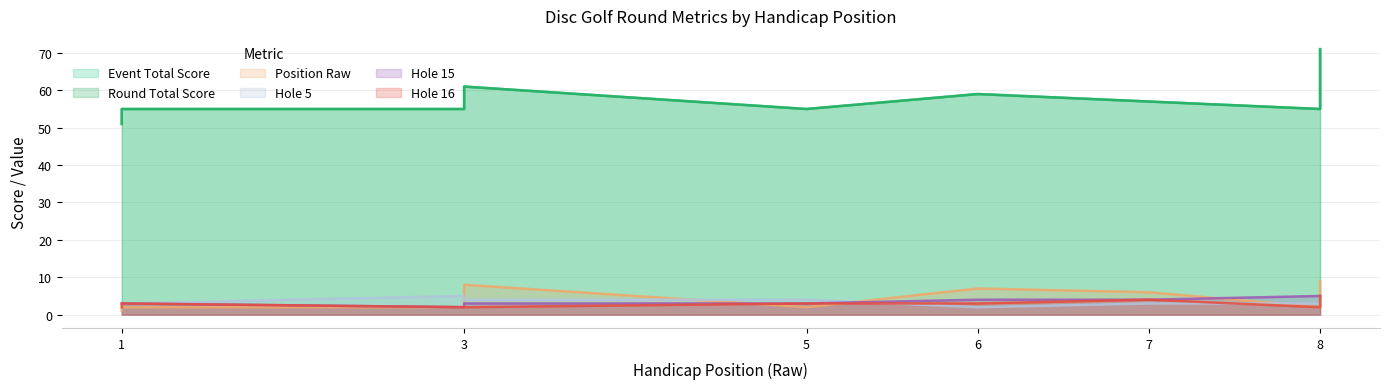

Reading left to right, list all the values displayed in this chart.

position_raw: 1=1	1=2	3=2	3=8	5=2	6=7	7=6	8=2	8=9
event_total_score: 1=51	1=55	3=55	3=61	5=55	6=59	7=57	8=55	8=71
round_total_score: 1=51	1=55	3=55	3=61	5=55	6=59	7=57	8=55	8=71
hole_5: 1=3	1=3	3=5	3=4	5=4	6=2	7=3	8=3	8=3
hole_15: 1=3	1=3	3=2	3=3	5=3	6=4	7=4	8=5	8=5
hole_16: 1=2	1=3	3=2	3=2	5=3	6=3	7=4	8=2	8=5